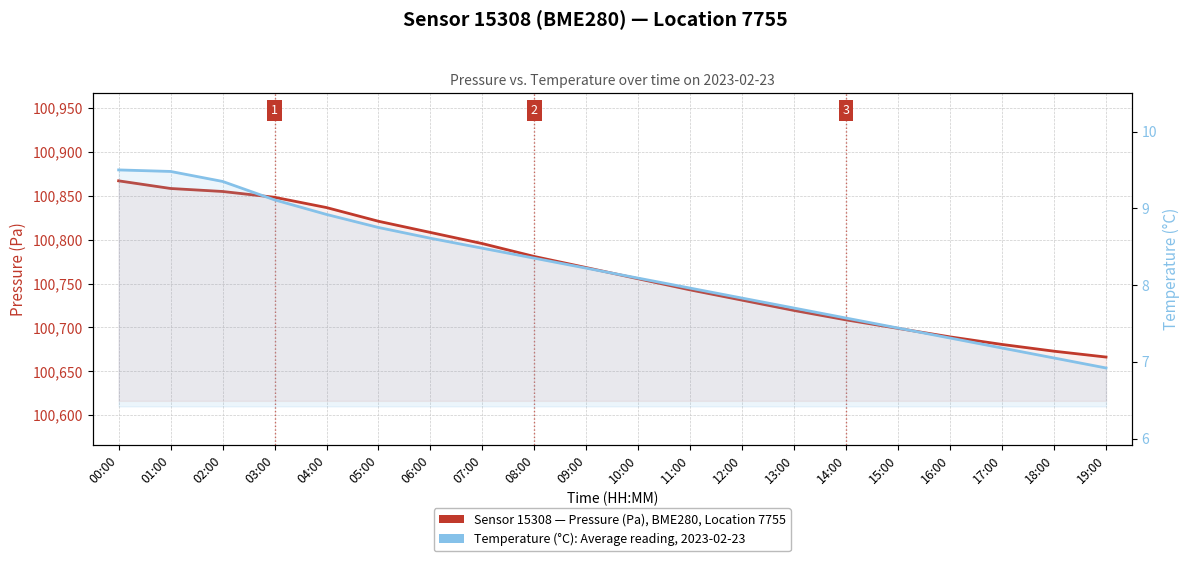

The Pressure (Pa) series shows 100795.6 at 07:00. True or false?

True